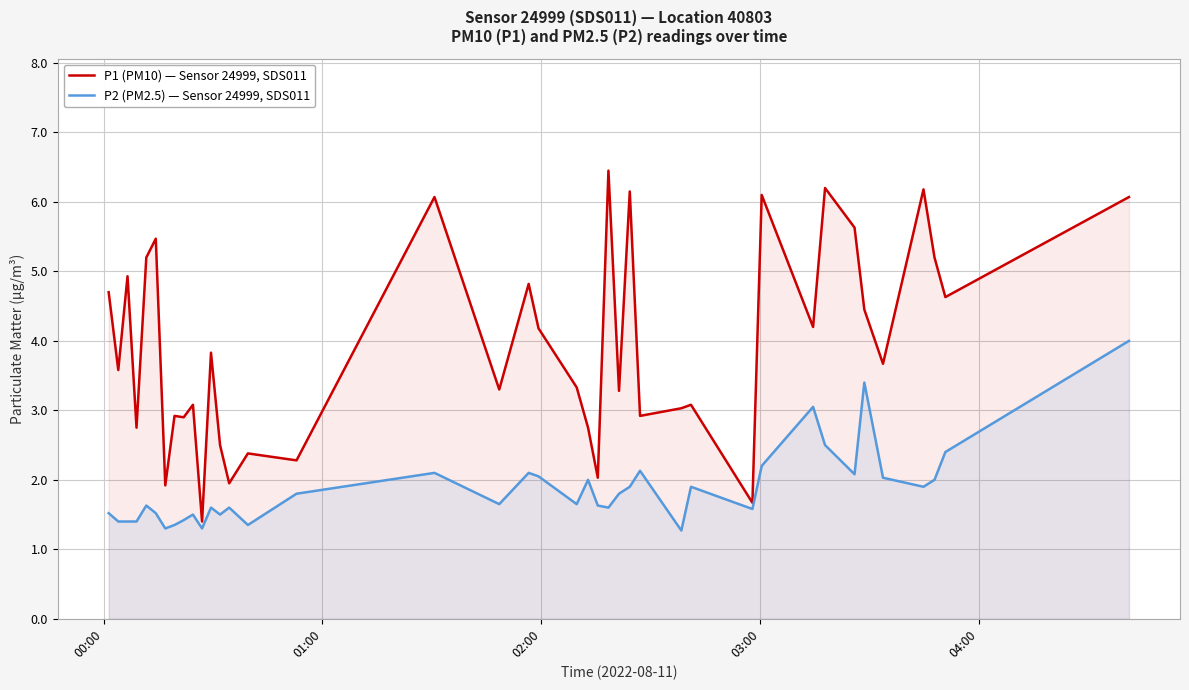

What is the maximum value shown in the chart?

6.5